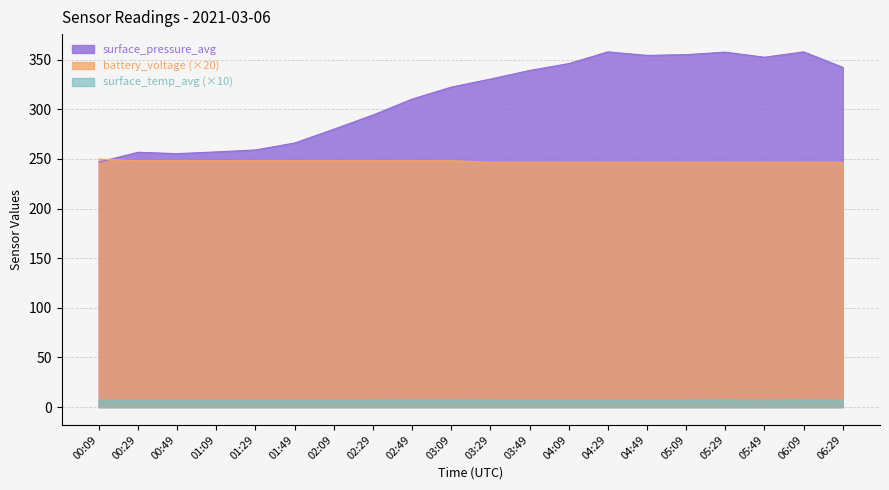

At 02:49, list the series in order from largest to smallest.

surface_pressure_avg, battery_voltage (×20), surface_temp_avg (×10)